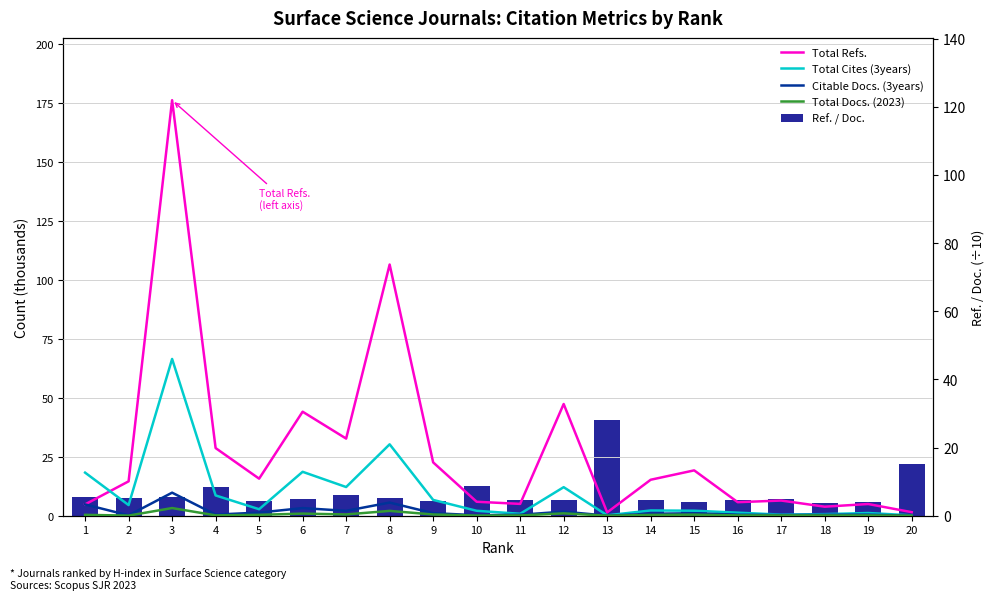

Reading left to right, what are all the values shown in this chart?

Total Refs.: 1=4.8	2=14.6	3=176.1	4=28.7	5=15.7	6=44.1	7=32.7	8=106.4	9=22.6	10=5.9	11=5.0	12=47.3	13=1.4	14=15.2	15=19.2	16=5.7	17=6.4	18=3.8	19=5.0	20=1.5
Total Cites (3years): 1=18.3	2=4.5	3=66.4	4=8.6	5=2.8	6=18.6	7=12.2	8=30.3	9=6.7	10=2.1	11=0.8	12=12.1	13=0.2	14=2.2	15=2.1	16=1.3	17=0.5	18=0.7	19=1.1	20=0.2
Citable Docs. (3years): 1=4.8	2=0.2	3=9.8	4=0.5	5=1.3	6=3.2	7=2.1	8=5.6	9=1.1	10=0.2	11=0.4	12=1.7	13=0.0	14=0.8	15=1.0	16=0.4	17=0.3	18=0.4	19=0.4	20=0.0
Total Docs. (2023): 1=0.4	2=0.1	3=3.2	4=0.1	5=0.4	6=0.9	7=0.5	8=2.0	9=0.5	10=0.1	11=0.1	12=1.0	13=0.0	14=0.3	15=0.5	16=0.1	17=0.1	18=0.1	19=0.1	20=0.0
Ref. / Doc.: 1=5.4	2=5.1	3=5.4	4=8.3	5=4.2	6=4.9	7=6.0	8=5.2	9=4.3	10=8.8	11=4.6	12=4.7	13=28.0	14=4.6	15=4.2	16=4.5	17=4.9	18=3.6	19=4.0	20=15.0